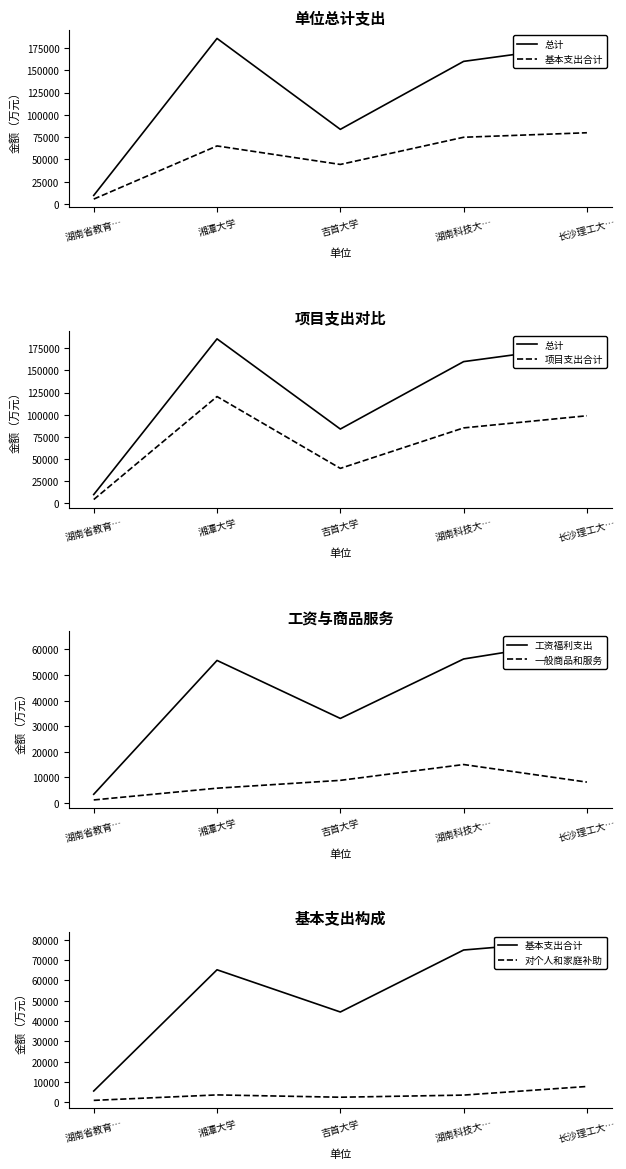

List the labels in order of 总计 value, smallest first.

湖南省教育…, 吉首大学, 湖南科技大…, 长沙理工大…, 湘潭大学